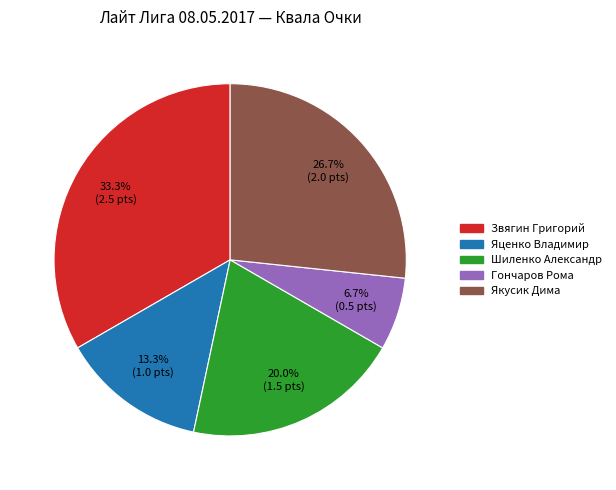

Does any single category account for the majority?

No